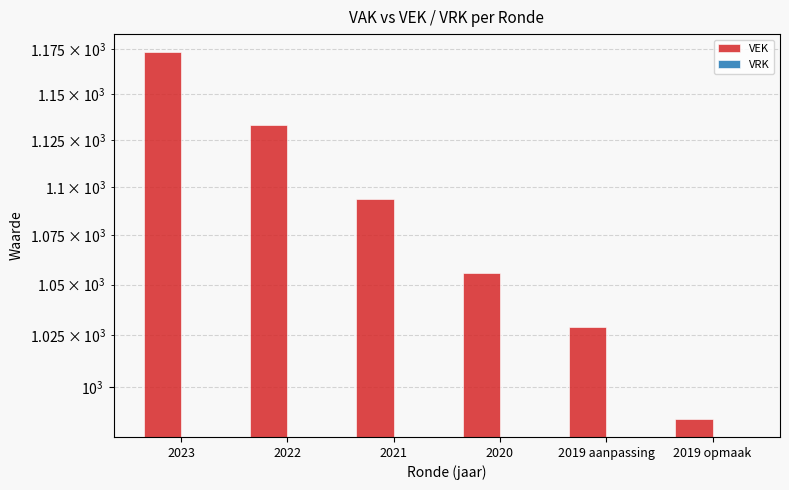

How many groups of bars are there?

6